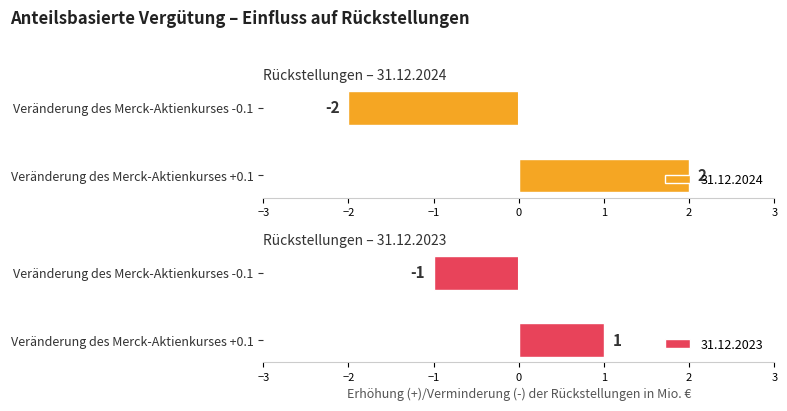

What is the total value across all series at Veränderung des Merck-Aktienkurses +0.1?

3